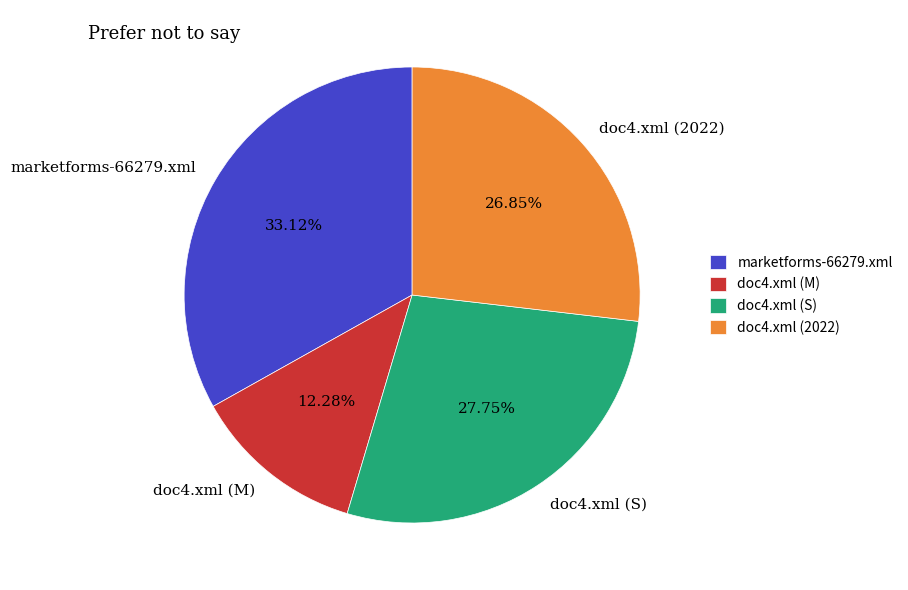

To the nearest percent, what percentage of the pie is marketforms-66279.xml?

33%